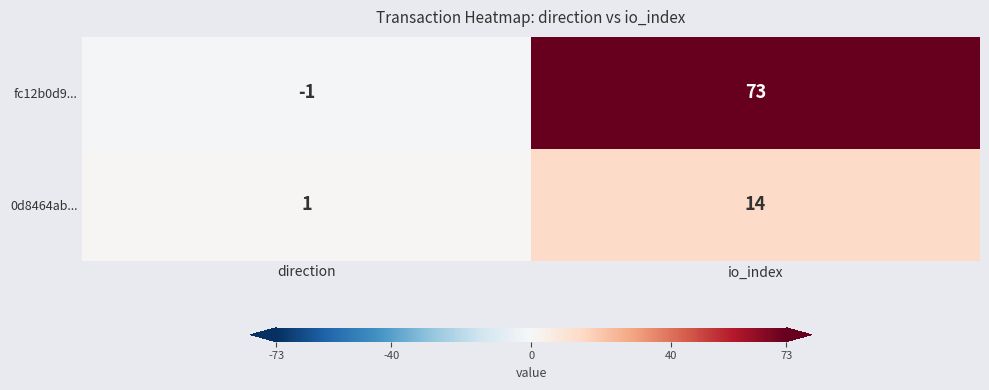

Which series has the largest range (max minus min)?

fc12b0d9...